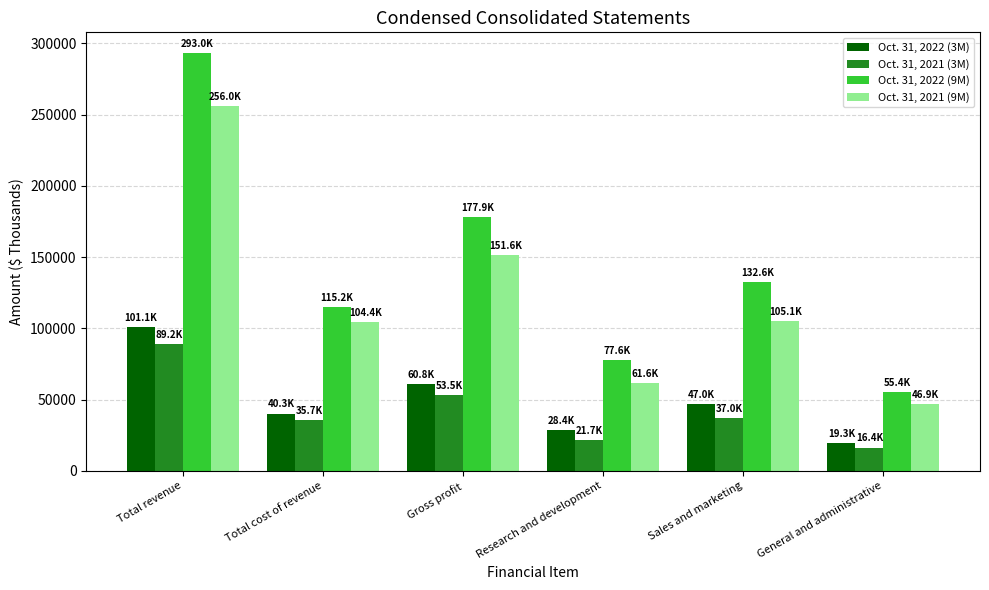

What is the sum of all Oct. 31, 2022 (9M) values?

851740